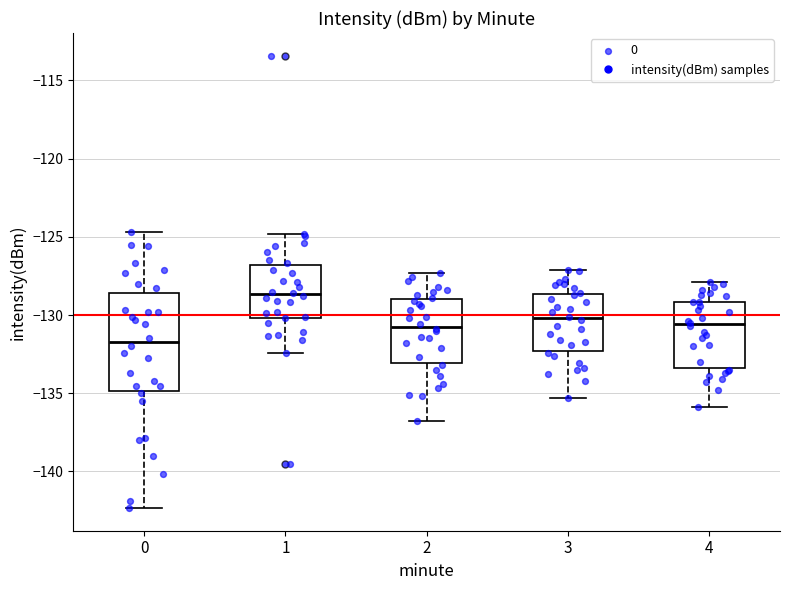

Comparing the boxes themselves (not the whiskers), which one is the tallest?

0